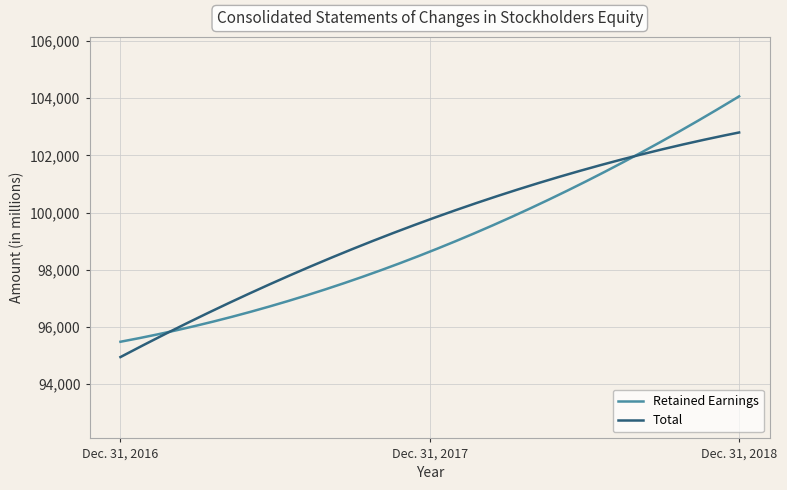

Which series has the widest spread of values?

Retained Earnings